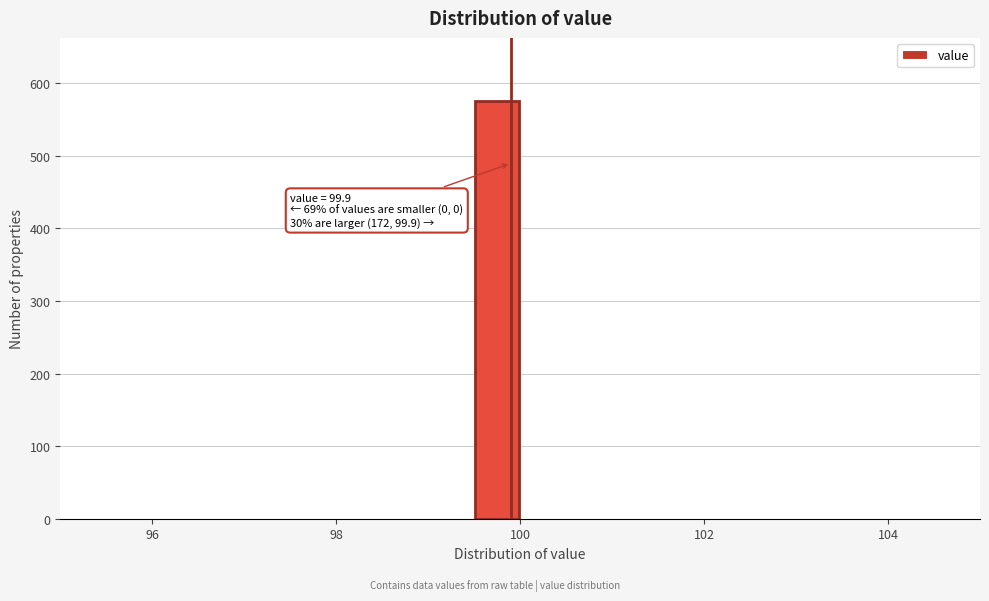

Around what value on the x-axis is the tallest bar? Give the approximate position of its centre, as read against the axis.

99.8